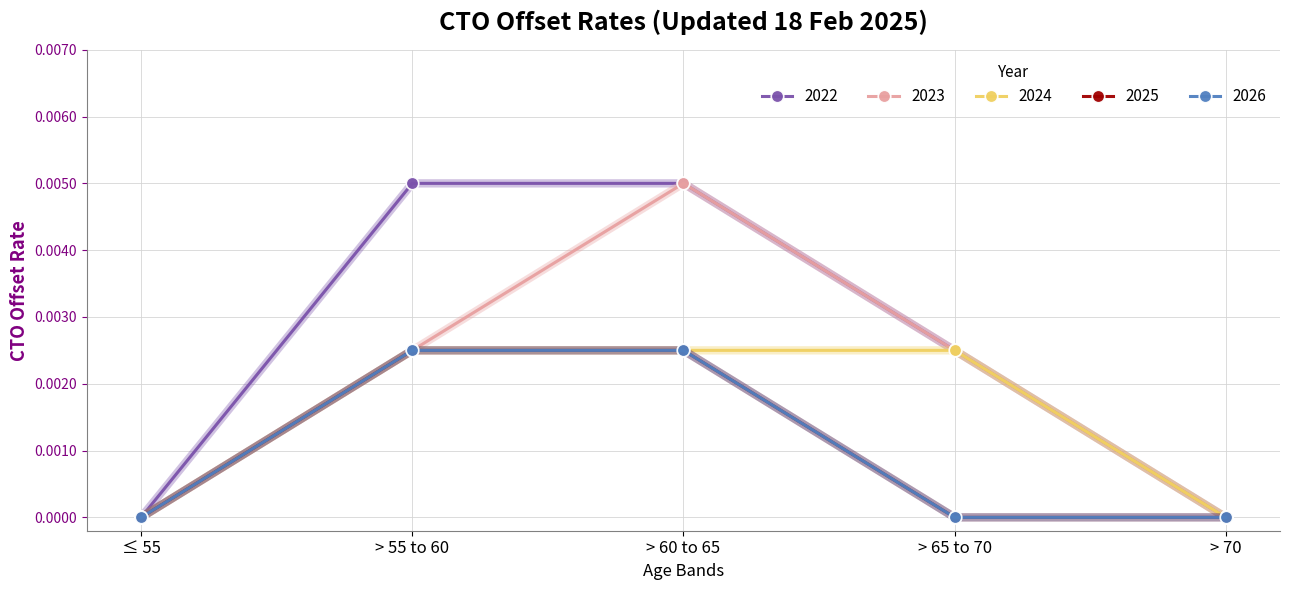

True or false: 2026 and 2023 intersect in this chart.

False